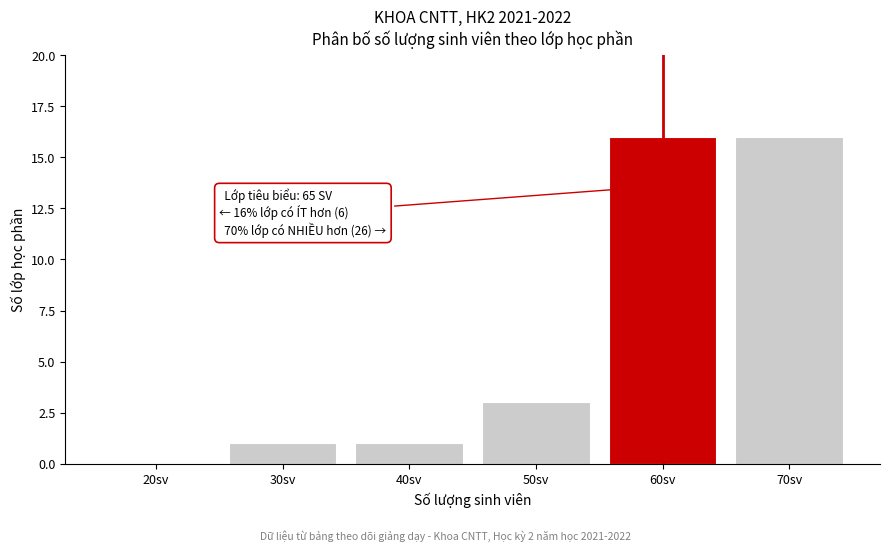

Reading right to left, extract all data points from this chart.

70sv=16	60sv=16	50sv=3	40sv=1	30sv=1	20sv=0